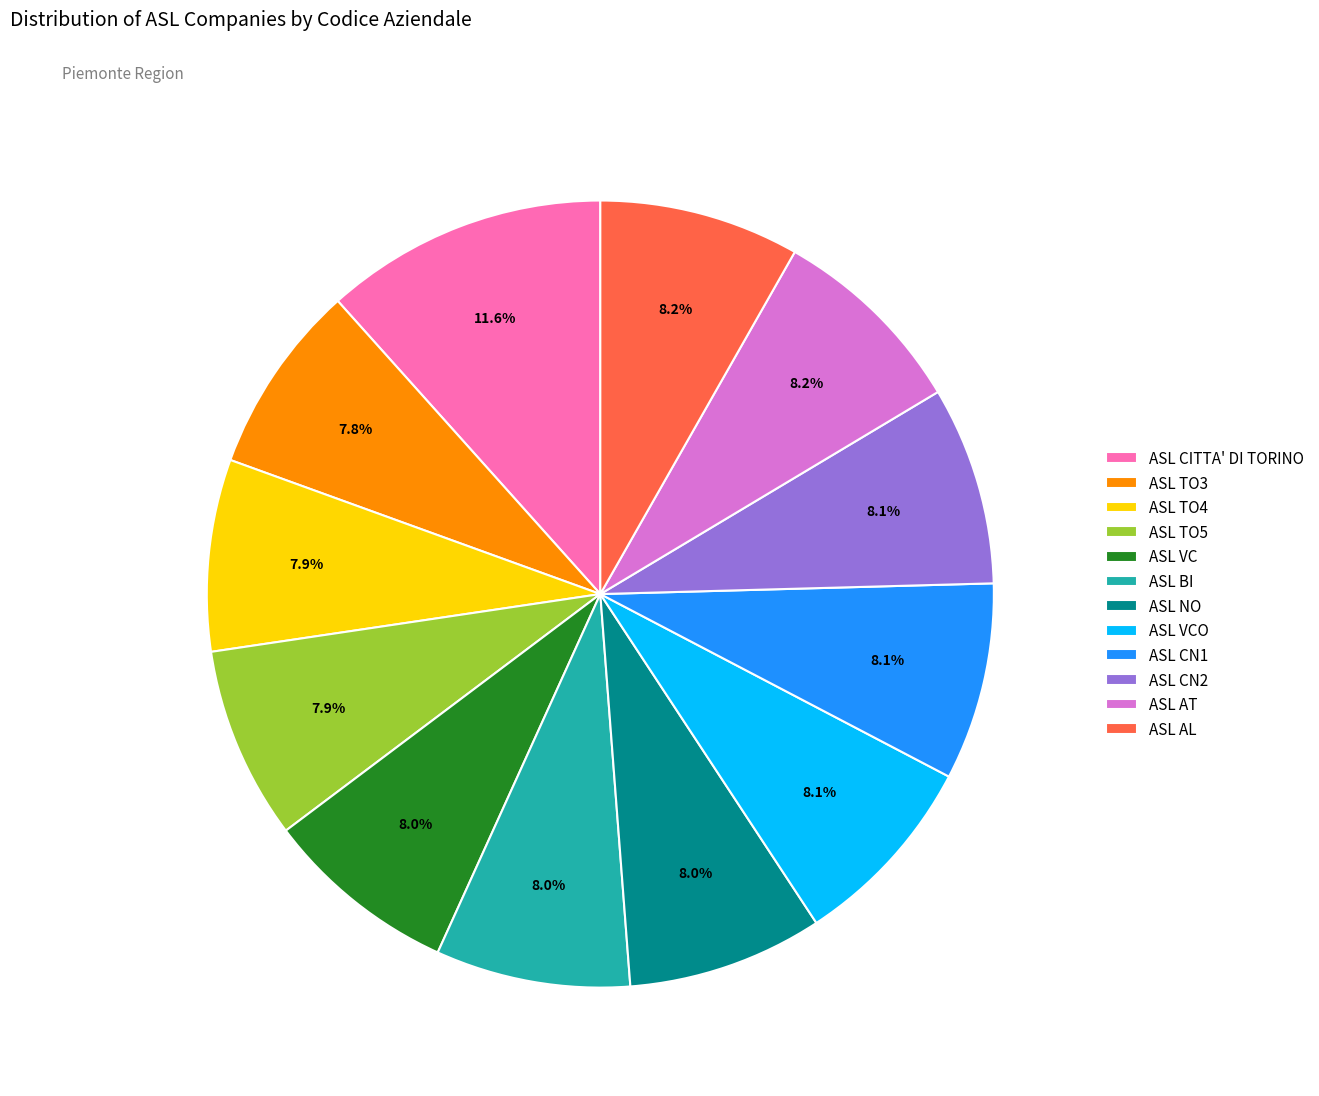

Do ASL CITTA' DI TORINO and ASL CN2 together represent more than half of the pie?

No